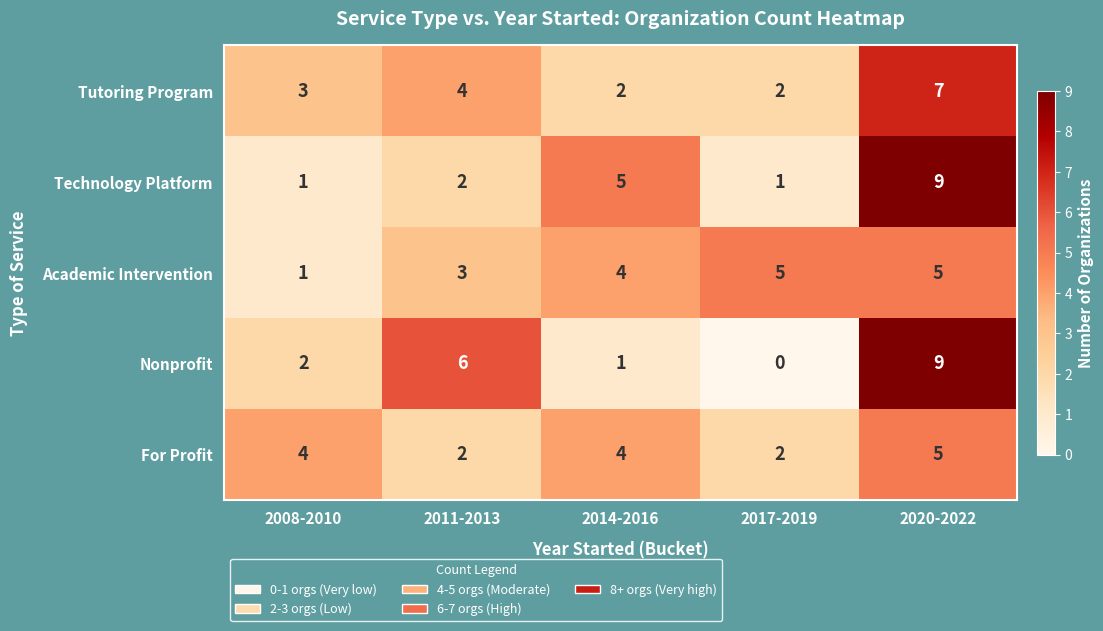

Which label corresponds to the smallest value in the chart?

2017-2019